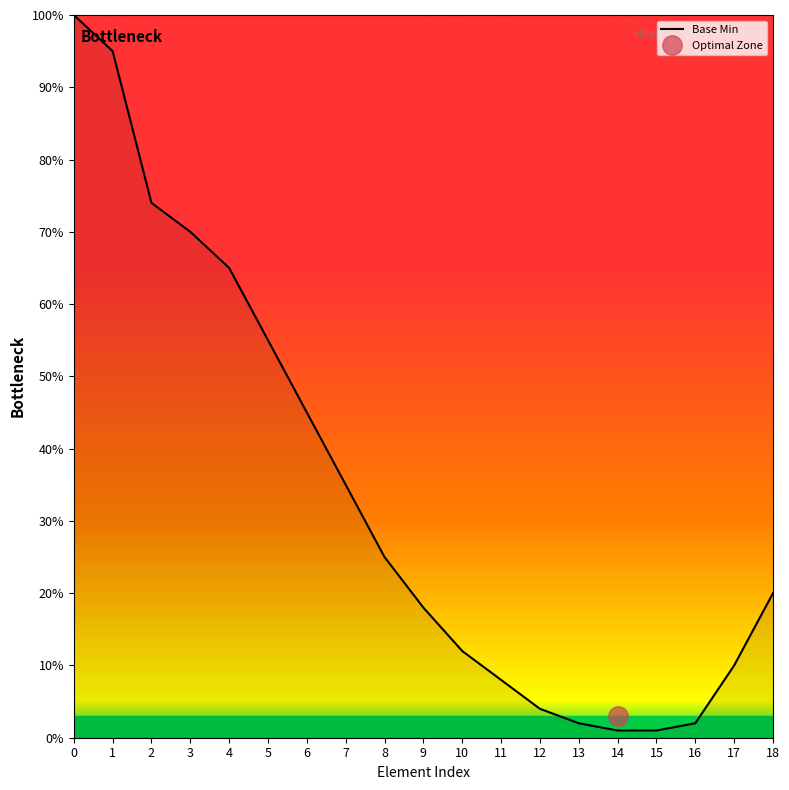

Does the chart display data point markers on the line(s)?

No